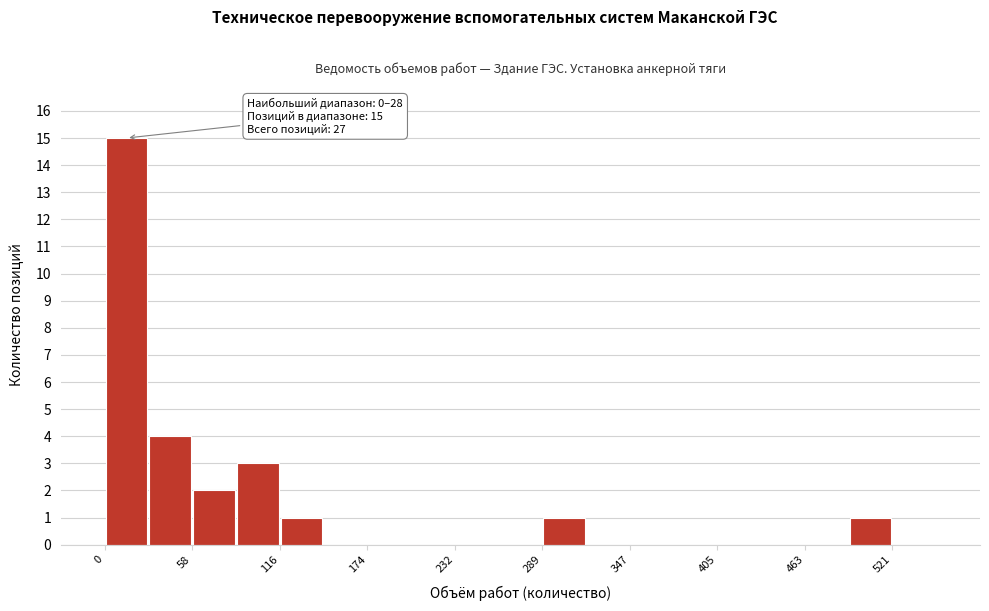

Around what value on the x-axis is the tallest bar? Give the approximate position of its centre, as read against the axis.

10